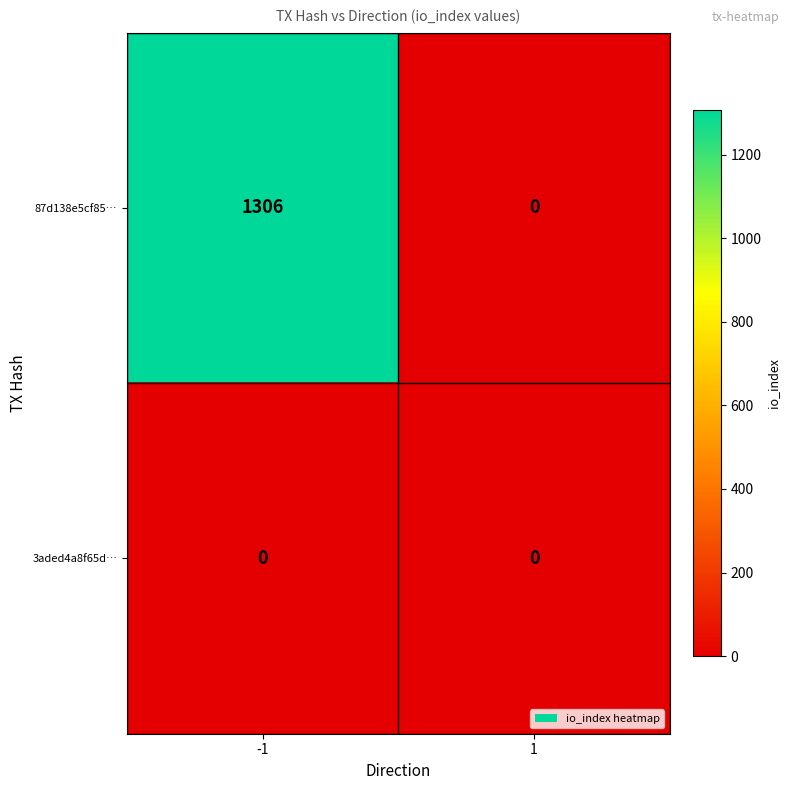

Rank the series by their maximum value, from highest to lowest.

87d138e5cf85…, 3aded4a8f65d…